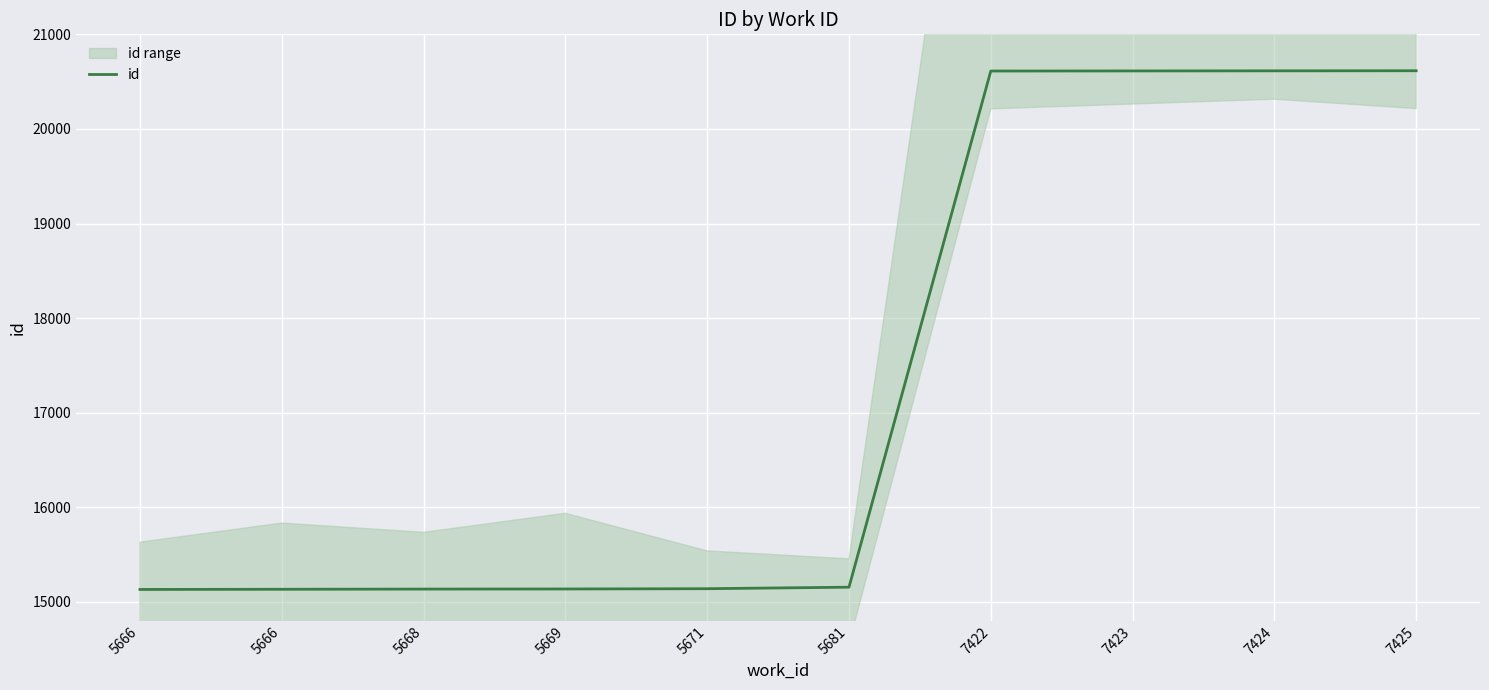

What is the approximate value at 5666?

15131